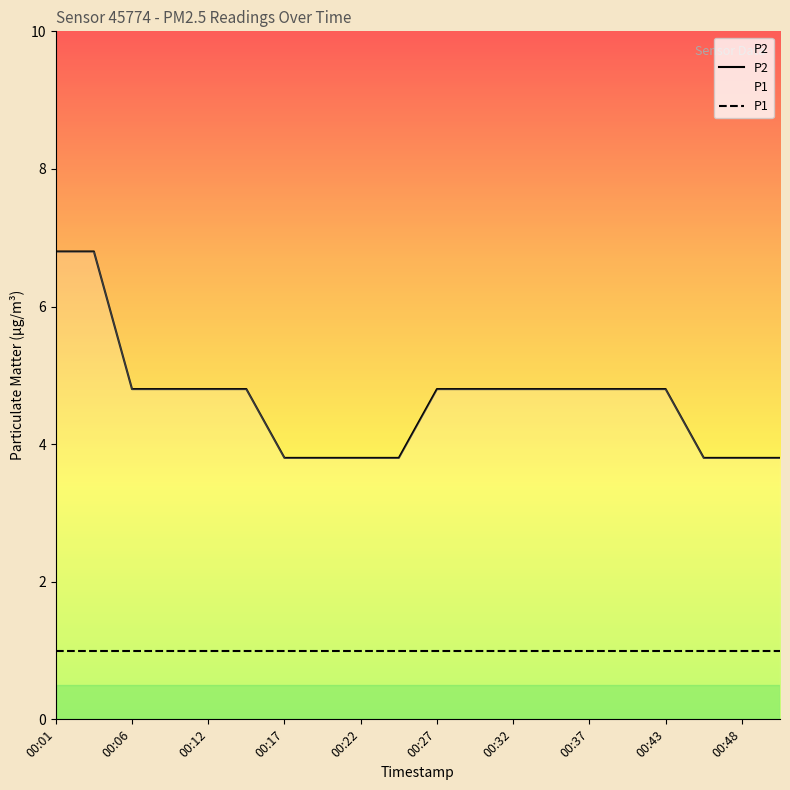

List the series in order of their peak value, highest first.

P2, P1